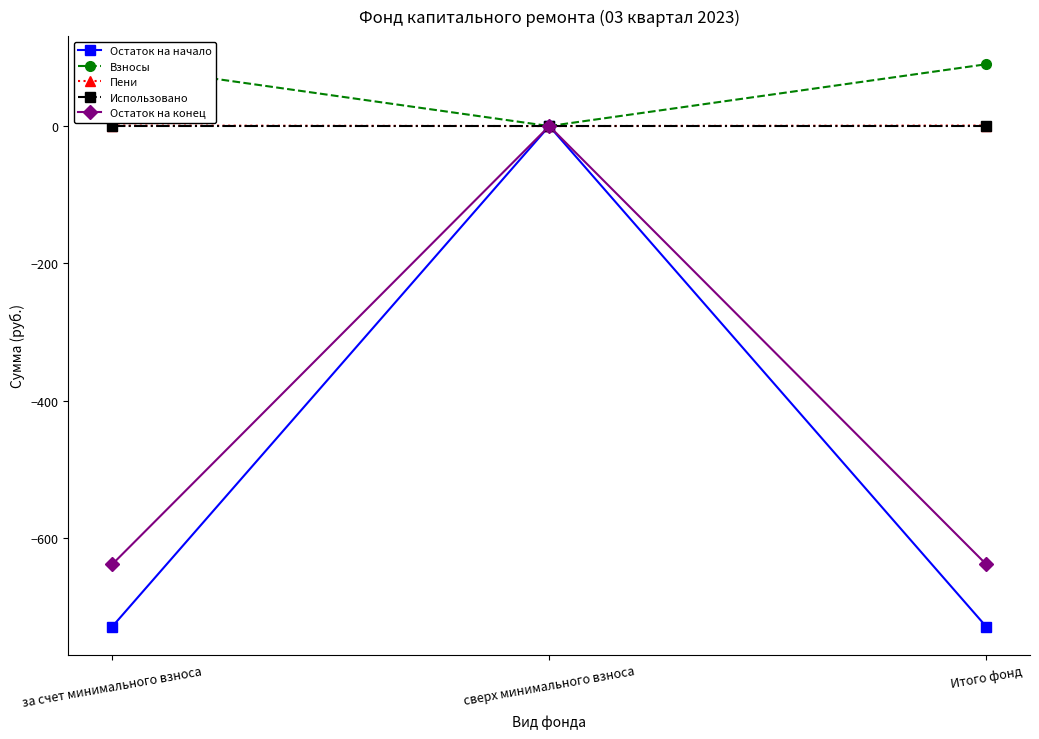

The value of Остаток на начало at за счет минимального взноса is -729.5. True or false?

True